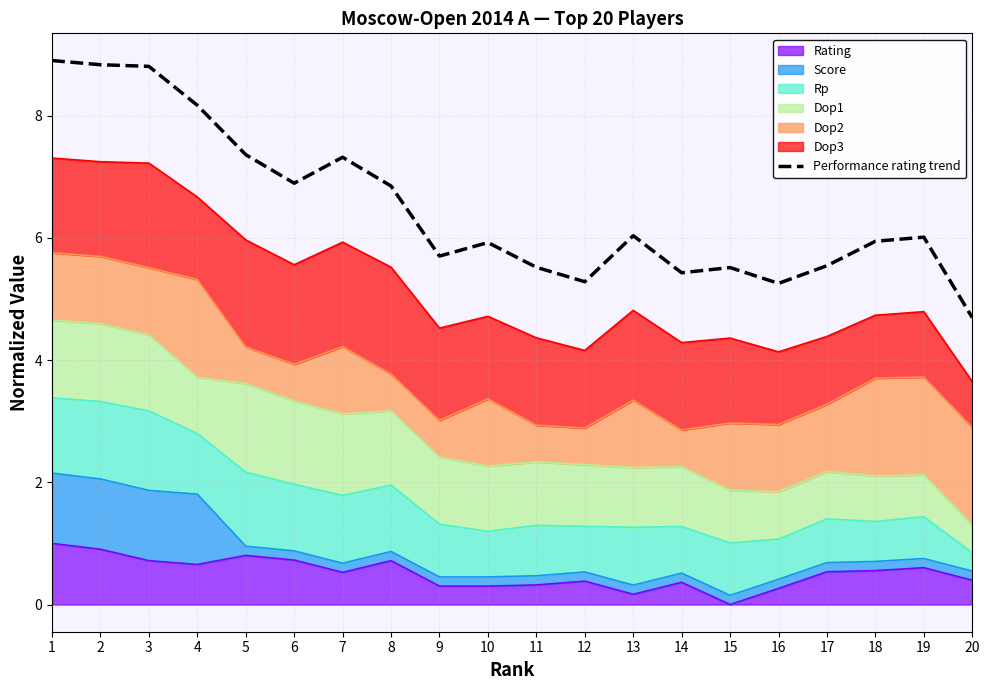

True or false: the data shows 6.8 at 8.

True